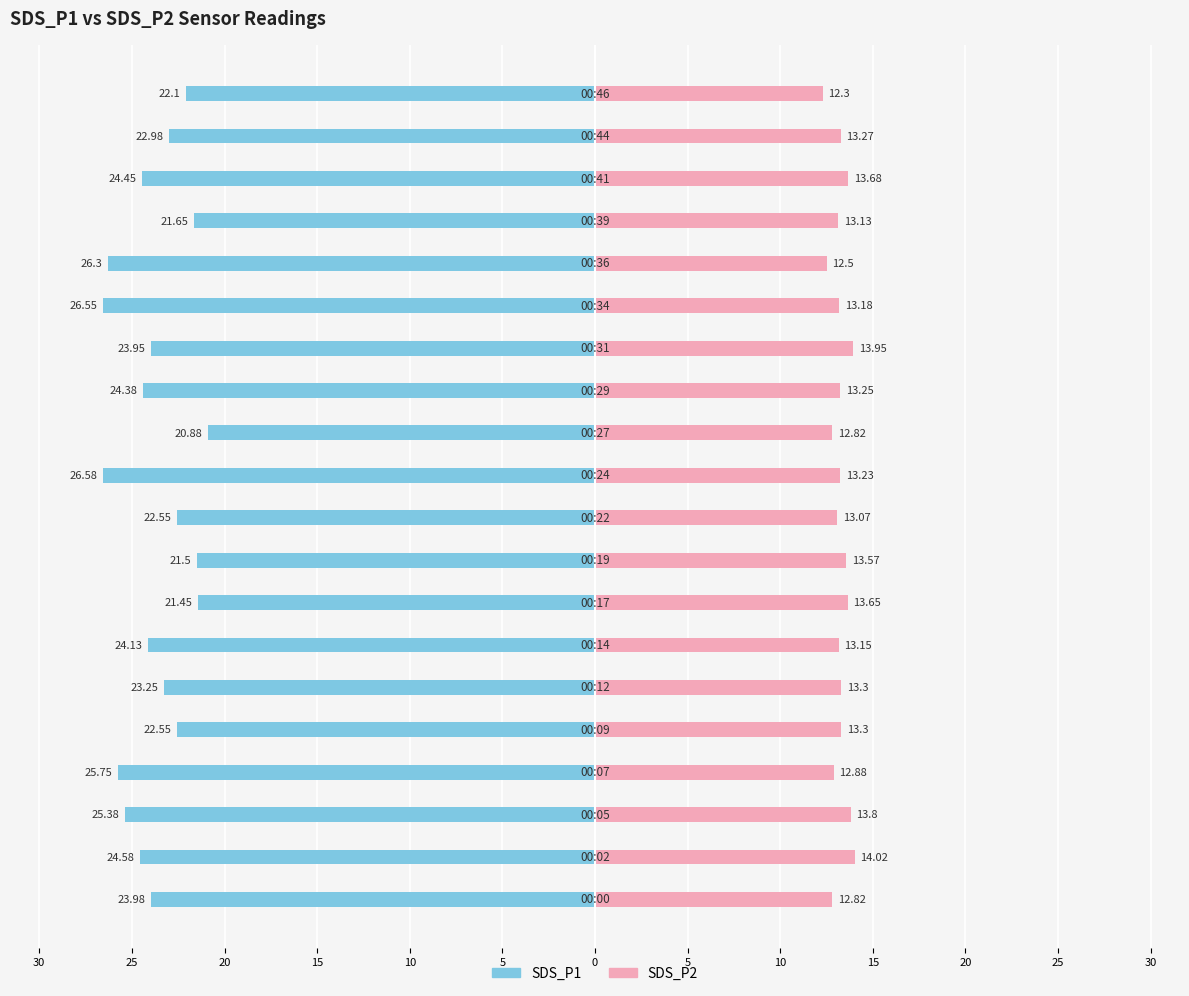

What is the lowest value of the SDS_P2 series?

12.3